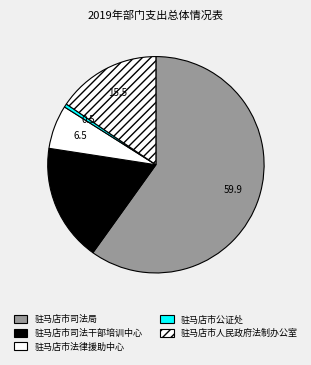

Which slice represents more than half of the pie?

驻马店市司法局